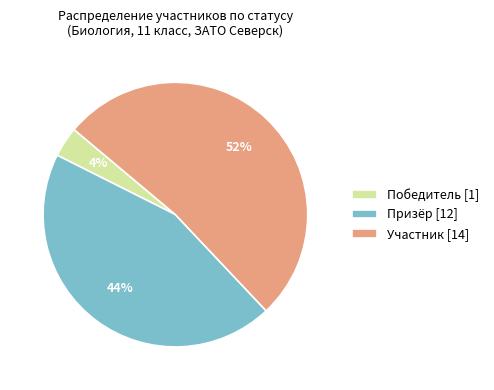

Does Призёр represent more than half of the total?

No